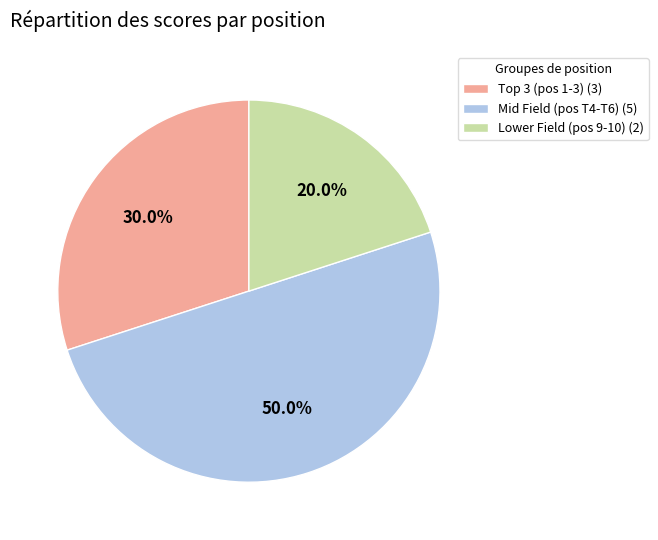

To the nearest percent, what is the average slice percentage?

33%